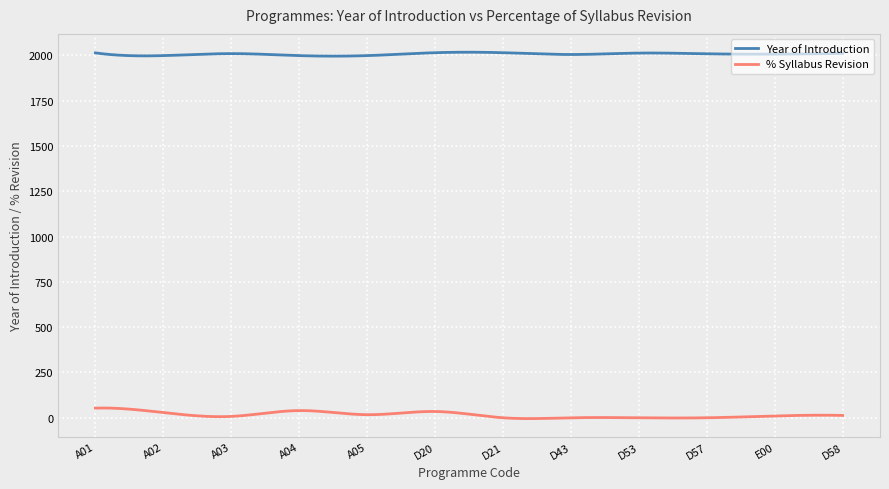

Which series has the largest range (max minus min)?

% Syllabus Revision